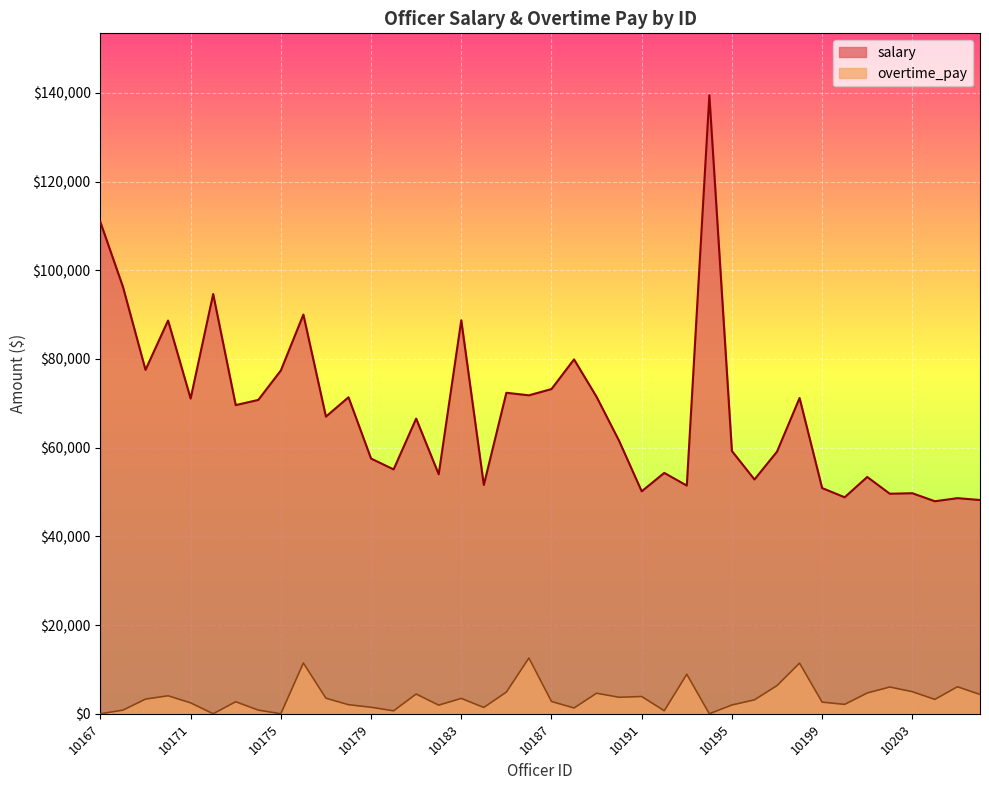

In overtime_pay, how many points are lower than both neighbors (excluding endpoints)?

11